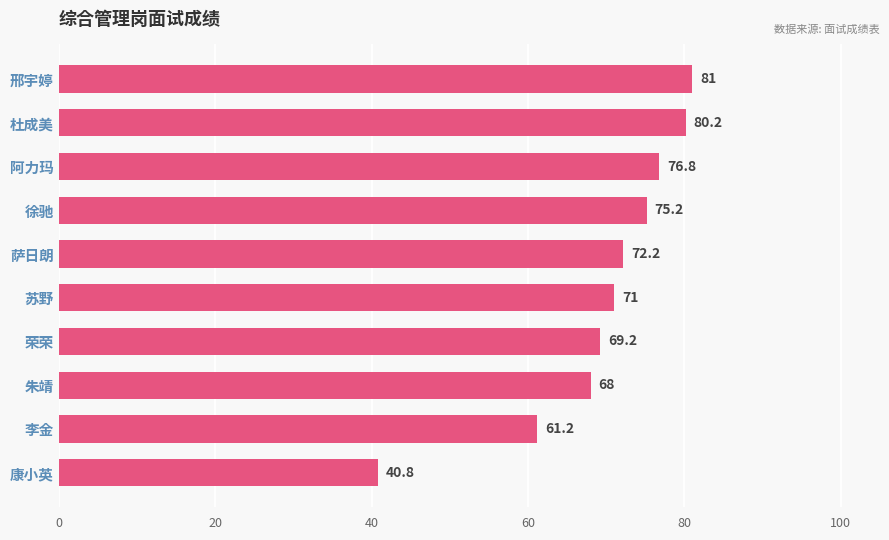

List the labels in order of value, smallest first.

康小英, 李金, 朱靖, 荣荣, 苏野, 萨日朗, 徐驰, 阿力玛, 杜成美, 邢宇婷